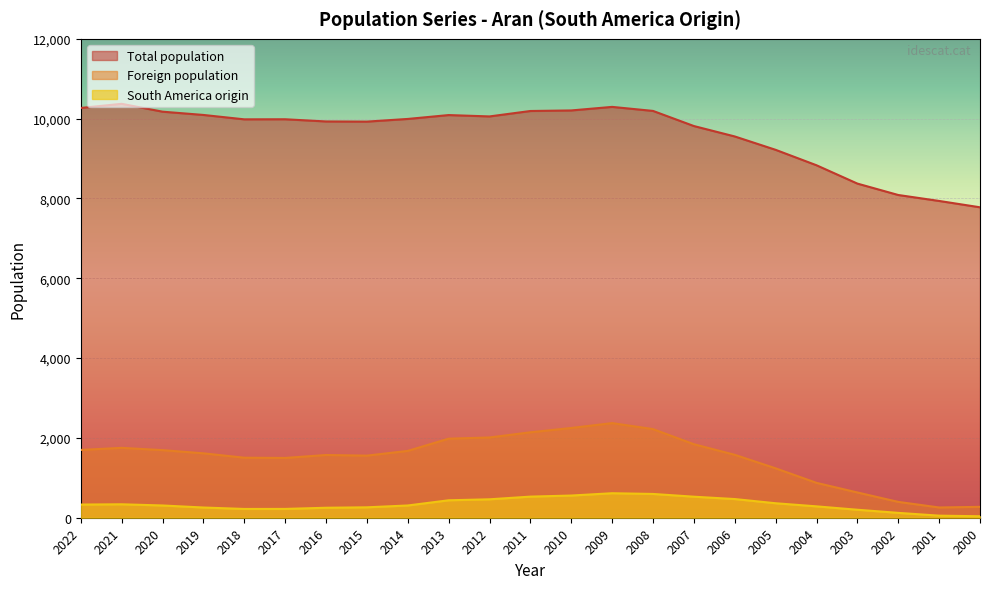

Which series has the largest range (max minus min)?

Total population